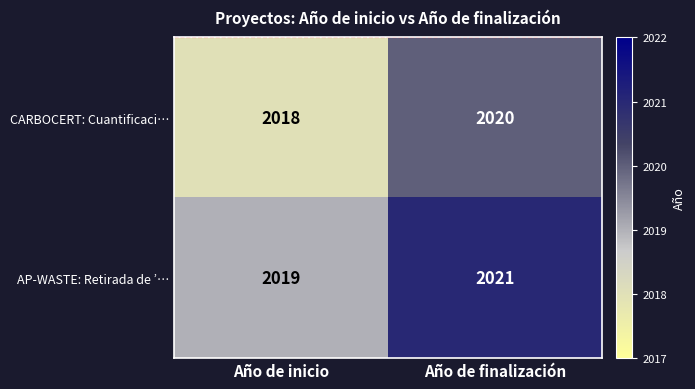

Which series has the largest total across all categories?

AP-WASTE: Retirada de ’…